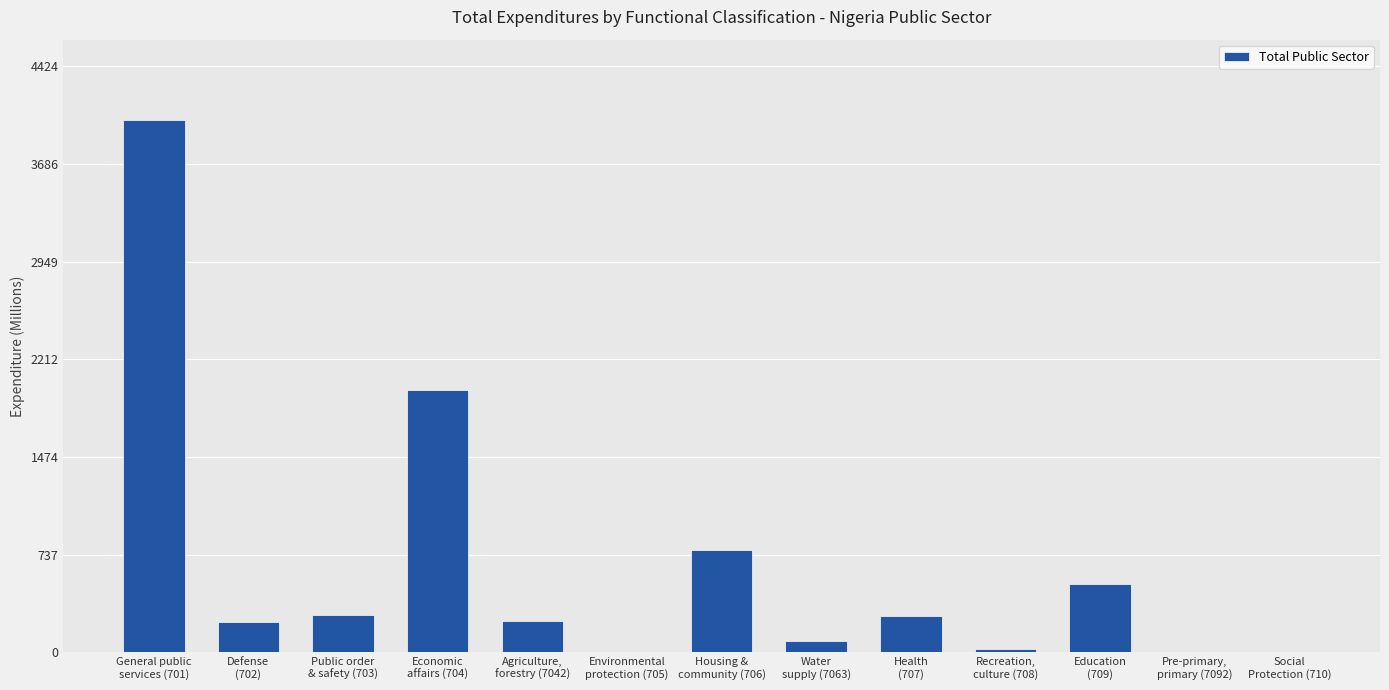

What is the greatest value displayed?

4022.0